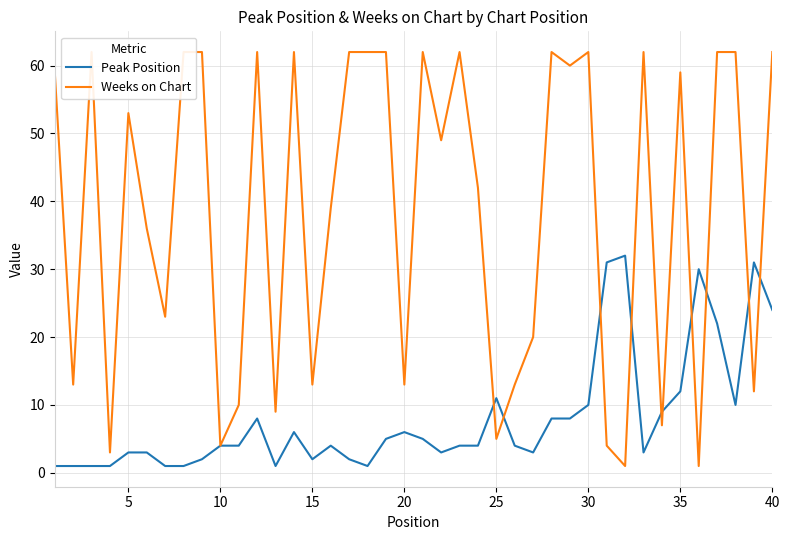

True or false: Weeks on Chart and Peak Position intersect in this chart.

True